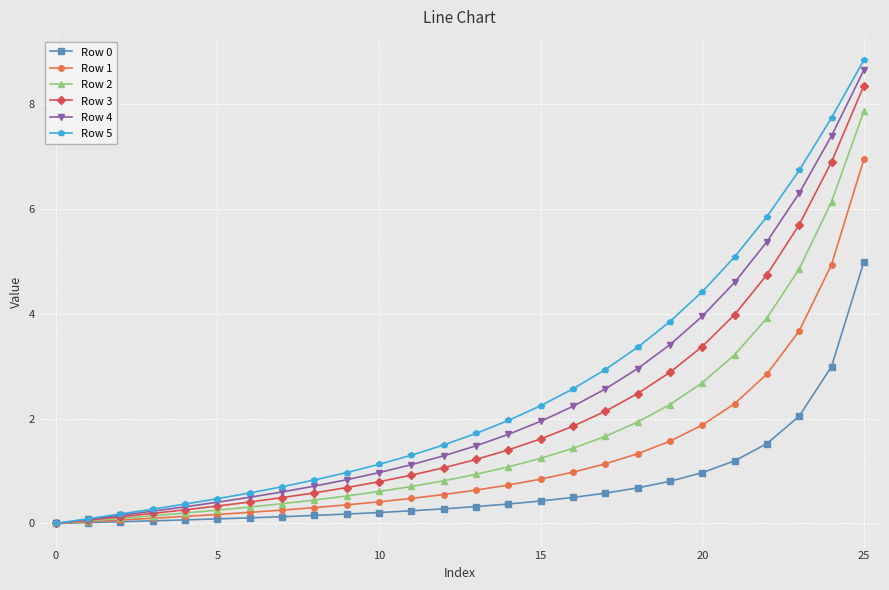

Which series has the widest spread of values?

Row 5